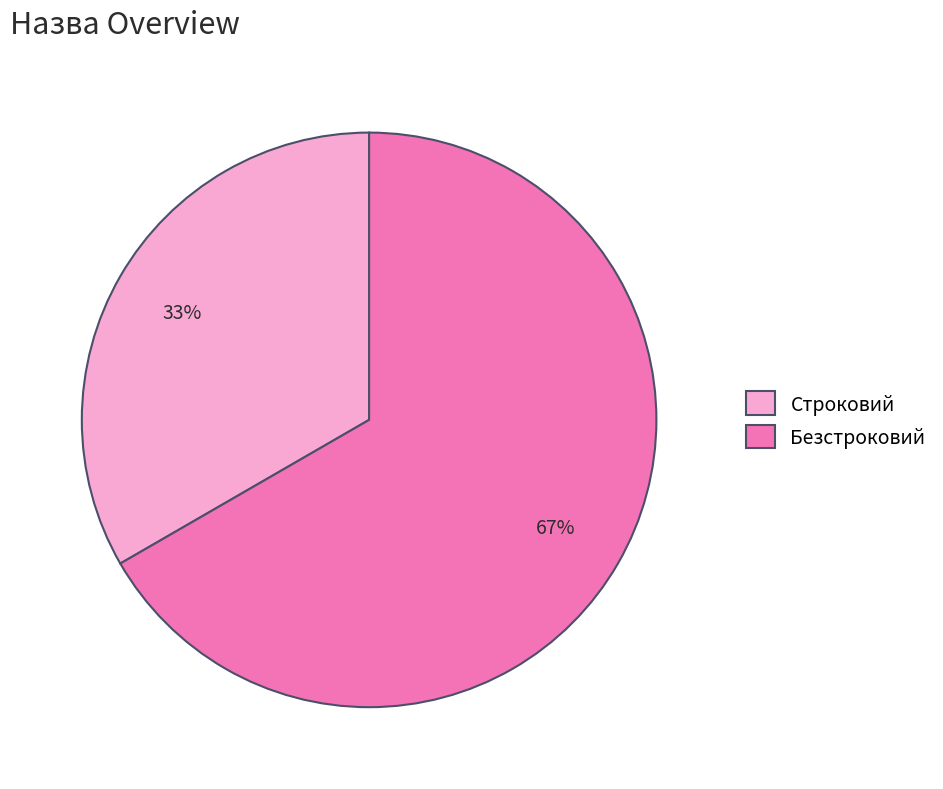

Which has a higher value, Строковий or Безстроковий?

Безстроковий